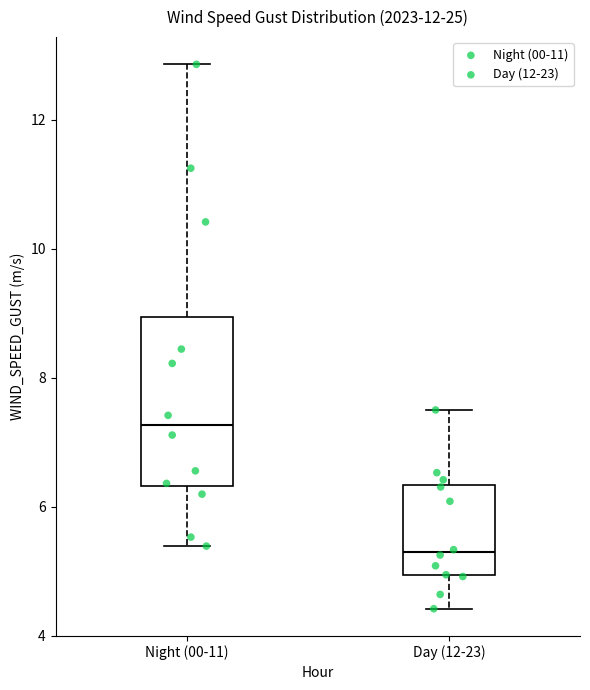

Which box is the tallest, from its lower edge to its upper edge?

Night (00-11)